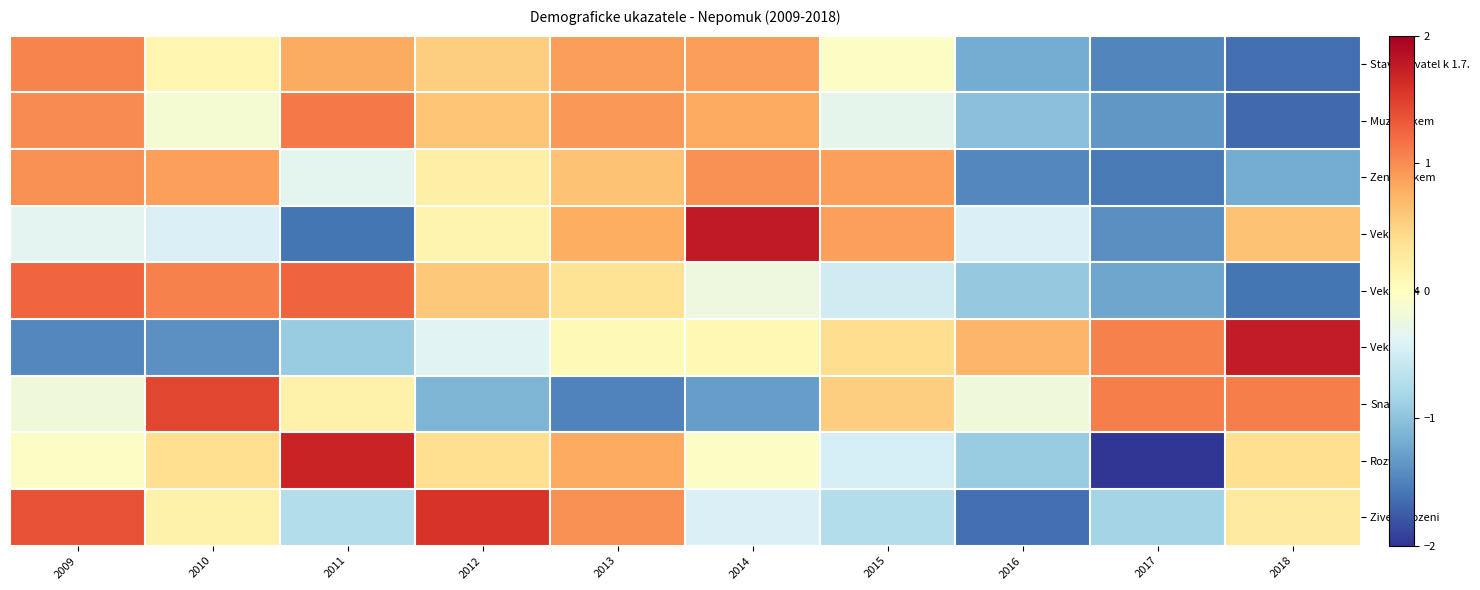

Reading left to right, list all the values displayed in this chart.

Stav obyvatel k 1.7.: 2009=1.1	2010=0.1	2011=0.8	2012=0.5	2013=0.9	2014=0.9	2015=-0.0	2016=-1.2	2017=-1.5	2018=-1.6
Muzi celkem: 2009=1.0	2010=-0.1	2011=1.1	2012=0.6	2013=0.9	2014=0.8	2015=-0.3	2016=-1.0	2017=-1.4	2018=-1.7
Zeny celkem: 2009=1.0	2010=0.9	2011=-0.3	2012=0.2	2013=0.6	2014=1.0	2015=0.9	2016=-1.5	2017=-1.5	2018=-1.2
Vek 0-14: 2009=-0.4	2010=-0.4	2011=-1.6	2012=0.1	2013=0.8	2014=1.8	2015=0.9	2016=-0.4	2017=-1.4	2018=0.6
Vek 15-64: 2009=1.2	2010=1.1	2011=1.3	2012=0.6	2013=0.4	2014=-0.2	2015=-0.5	2016=-0.9	2017=-1.2	2018=-1.6
Vek 65+: 2009=-1.5	2010=-1.4	2011=-0.9	2012=-0.4	2013=0.1	2014=0.1	2015=0.4	2016=0.7	2017=1.1	2018=1.8
Snatky: 2009=-0.2	2010=1.4	2011=0.2	2012=-1.1	2013=-1.5	2014=-1.3	2015=0.5	2016=-0.2	2017=1.1	2018=1.1
Rozvody: 2009=-0.0	2010=0.4	2011=1.7	2012=0.4	2013=0.8	2014=-0.0	2015=-0.5	2016=-0.9	2017=-2.2	2018=0.4
Zive narozeni: 2009=1.4	2010=0.2	2011=-0.7	2012=1.6	2013=1.0	2014=-0.4	2015=-0.7	2016=-1.6	2017=-0.8	2018=0.3